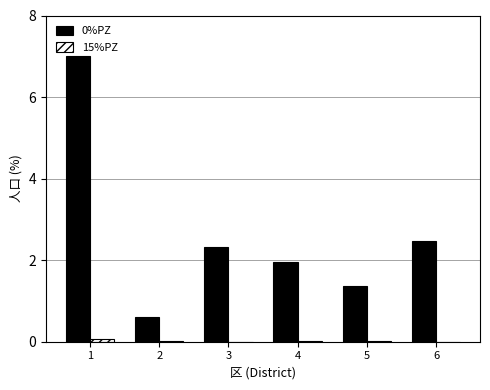

At which label does 0%PZ first exceed 2?

1